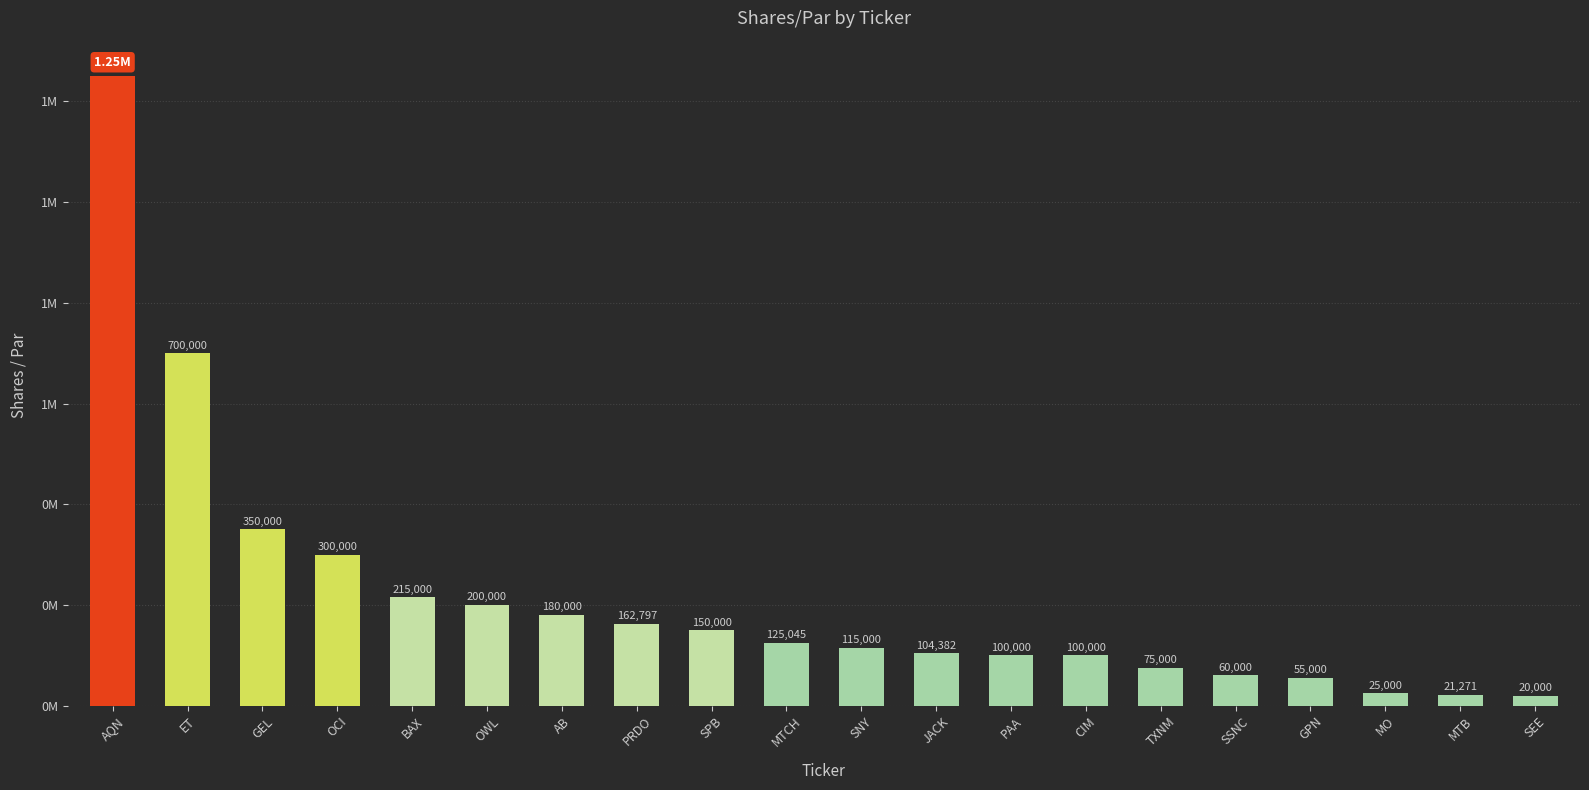

Is it true that the value at PAA is 100000?

True